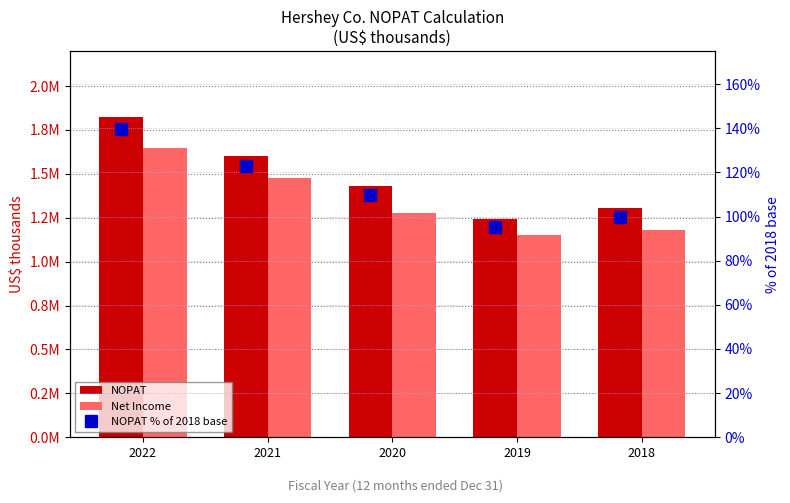

At which label is Net Income closest to 1397254?

2021